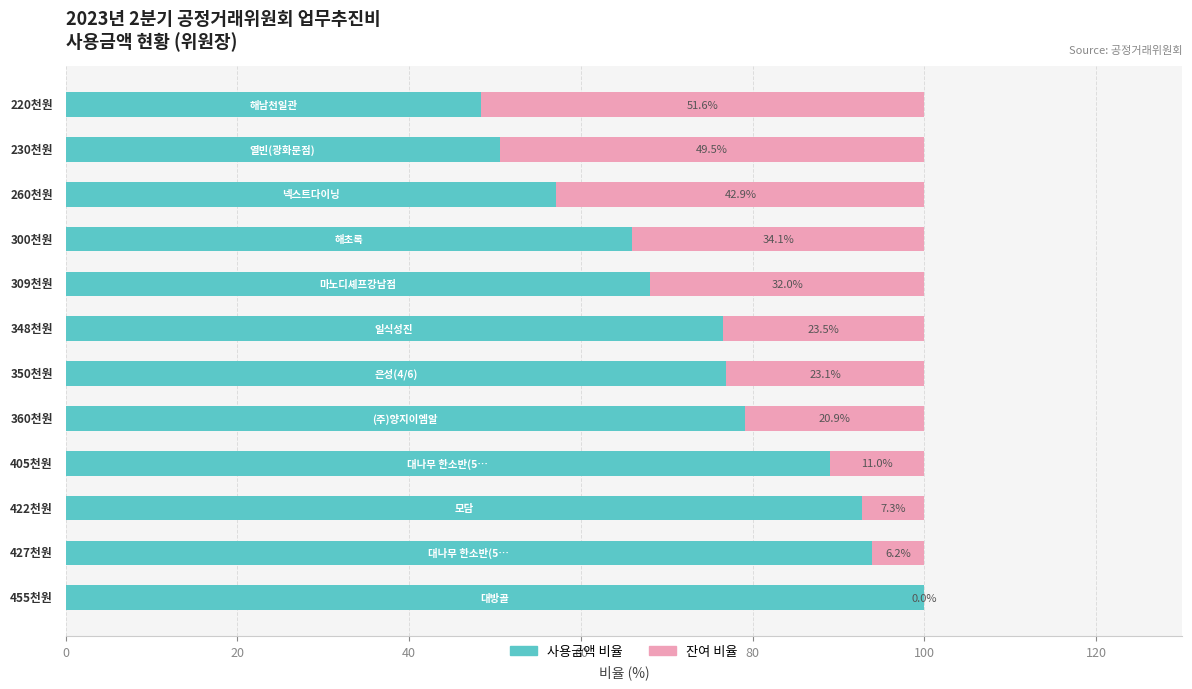

Count the number of categories in the chart.

12